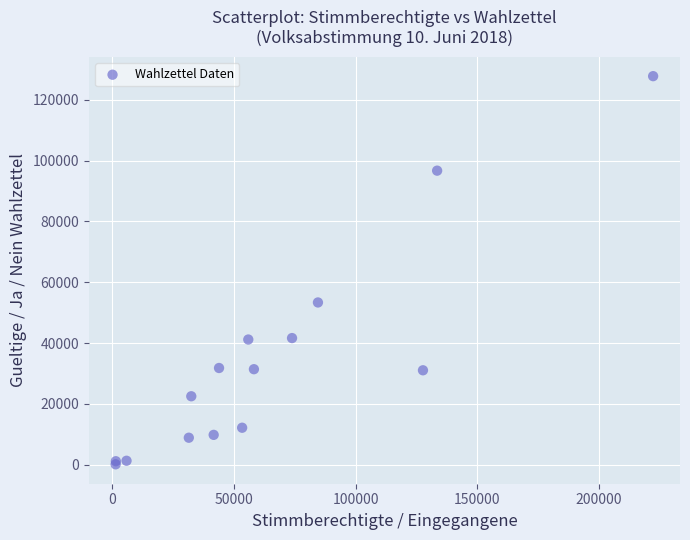

What Y value in the scatter plot is closest to 63936?

53344